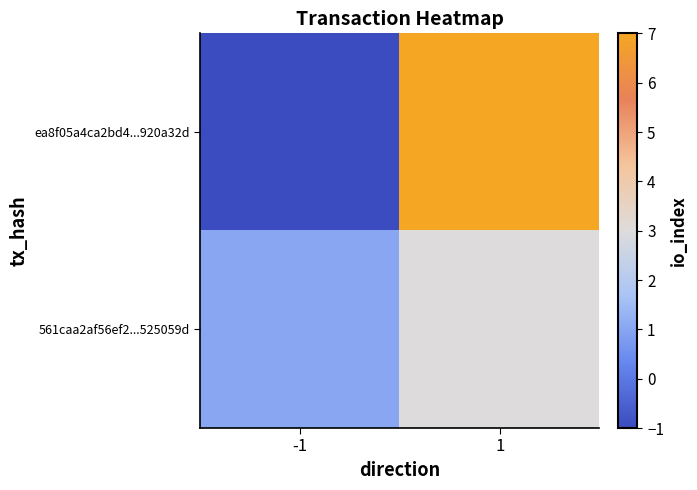

Which series has the largest total across all categories?

ea8f05a4ca2bd4...920a32d